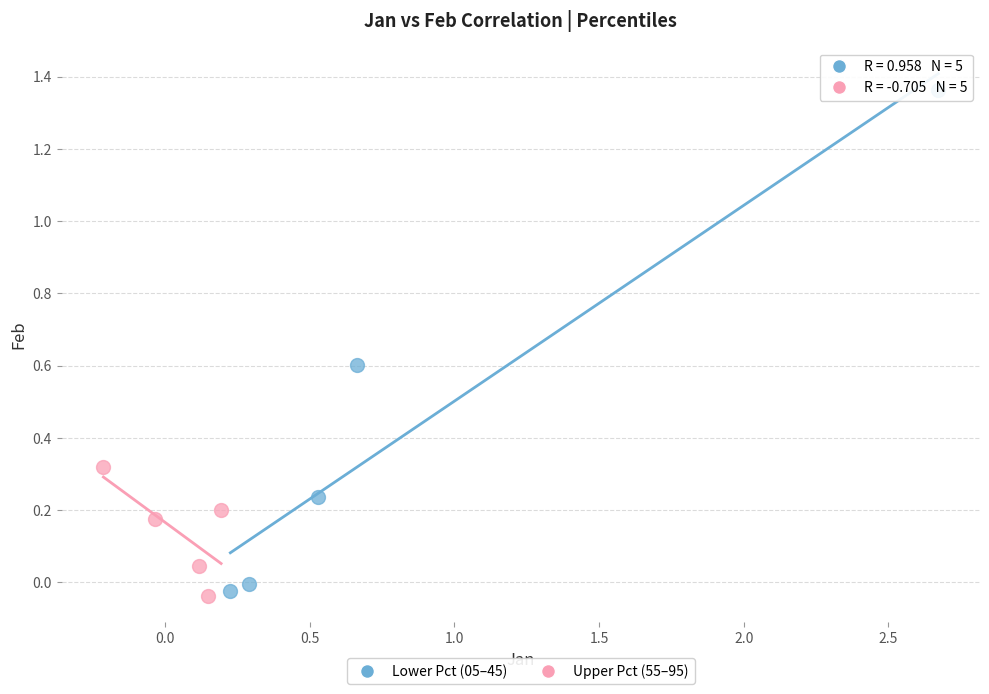

Which series has the largest Y range (max minus min)?

Lower Pct (05–45)